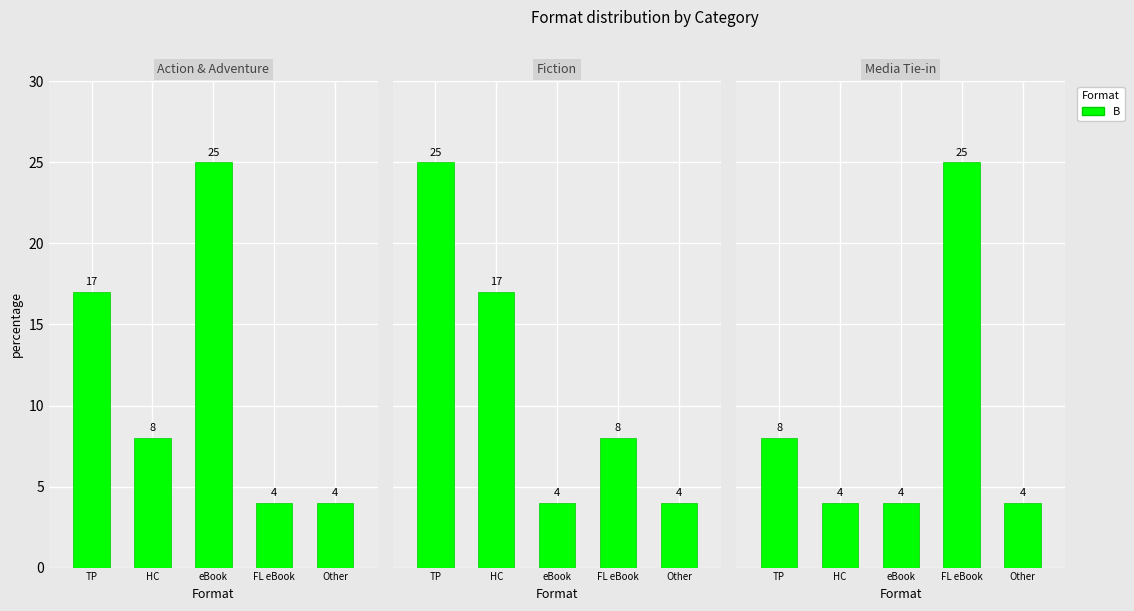

Rank the categories by value from highest to lowest.

FL eBook, TP, HC, eBook, Other